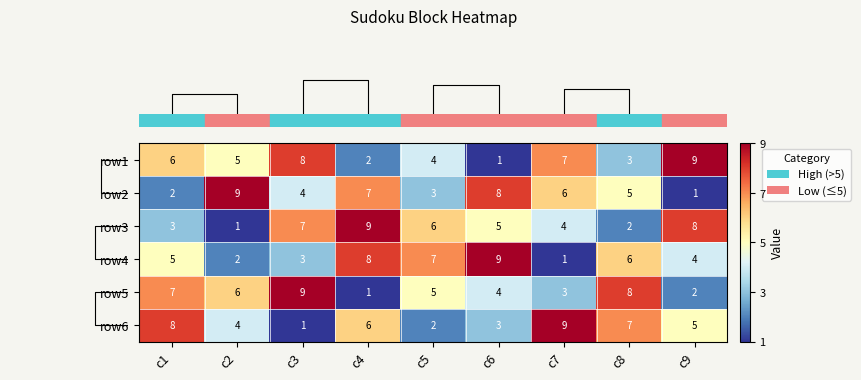

At which label does row2 first exceed 5?

c2